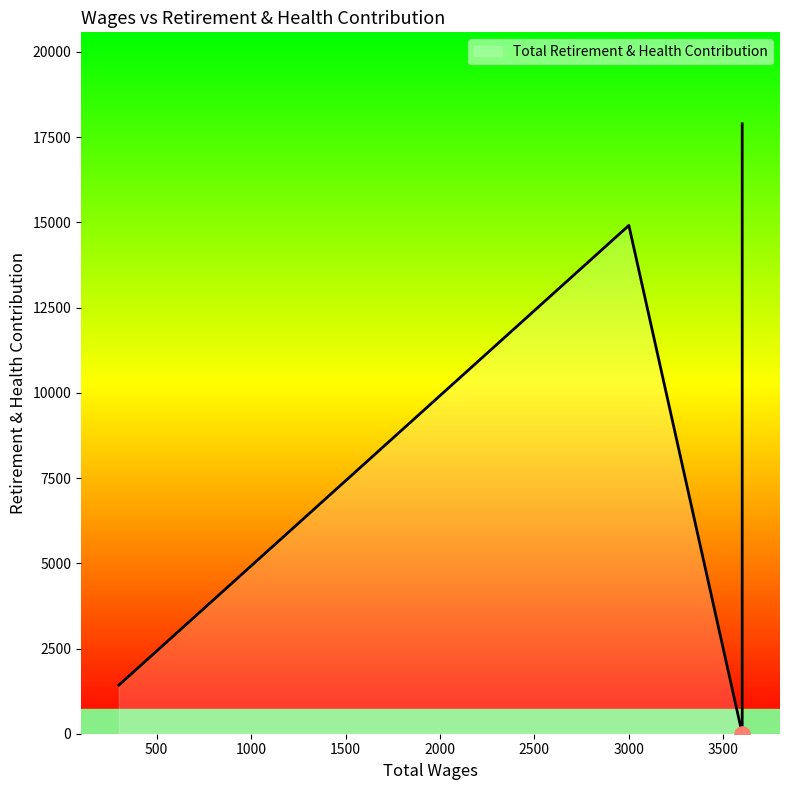

Which has a higher value, 3000.0 or 3600.0?

3600.0